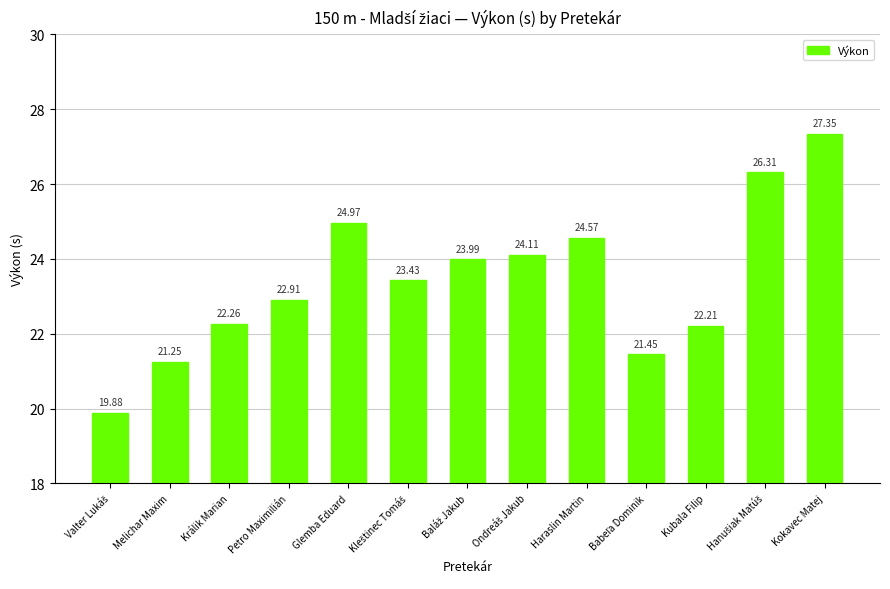

What is the label of the 3rd bar from the left?

Králik Marian